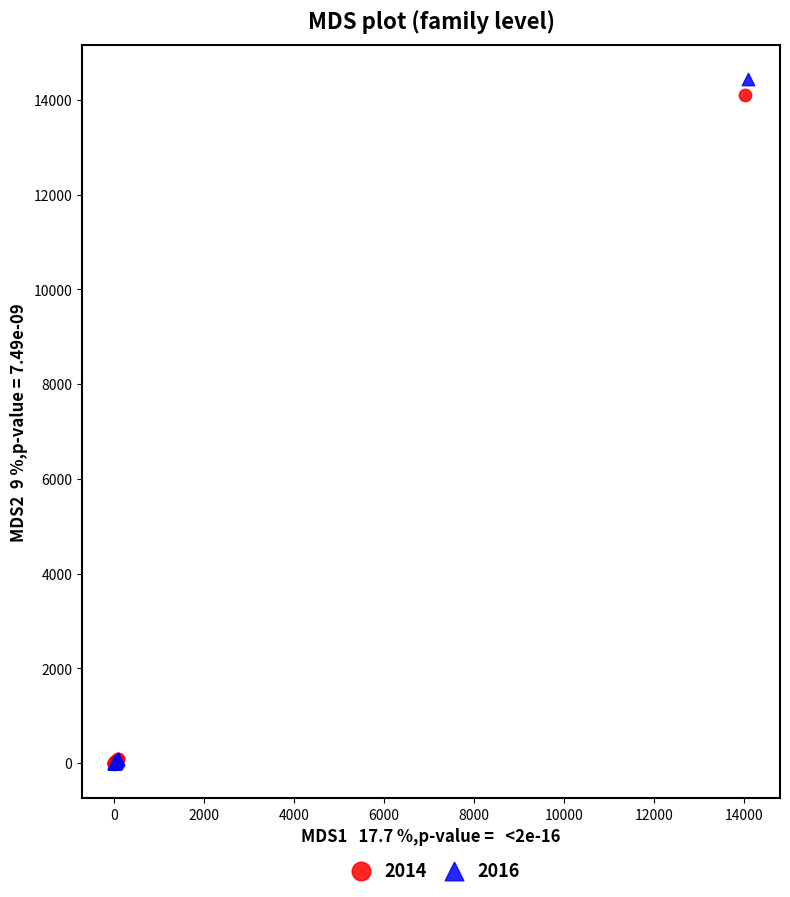

Which series has the widest spread of Y values?

2016